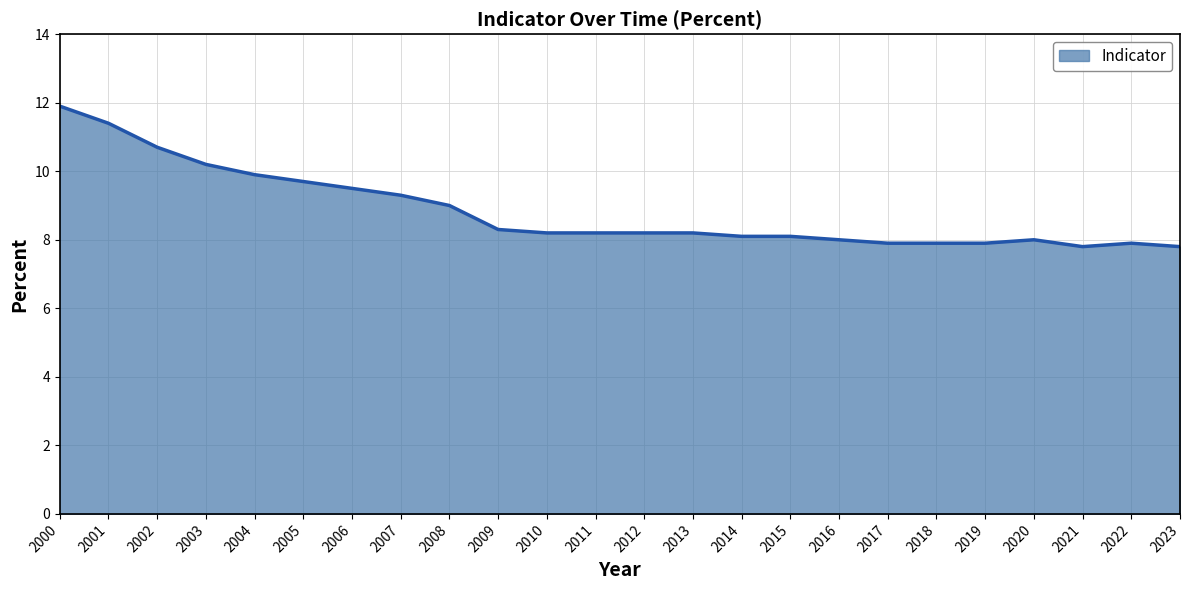

What is the sum of all values?

212.1